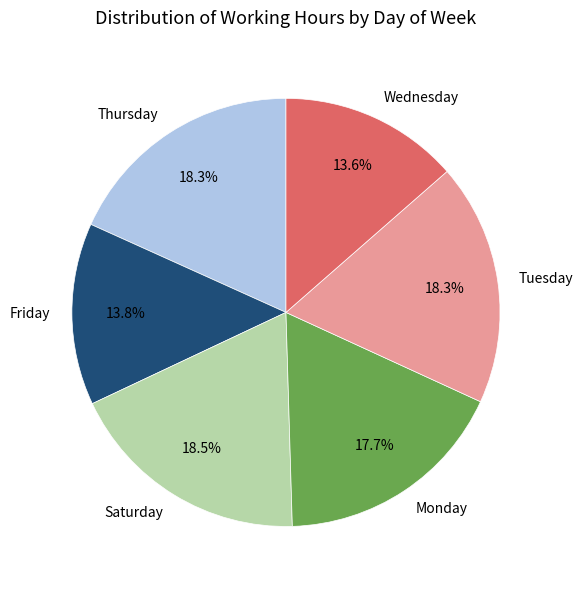

How much of the chart is everything except Wednesday?

86.4%